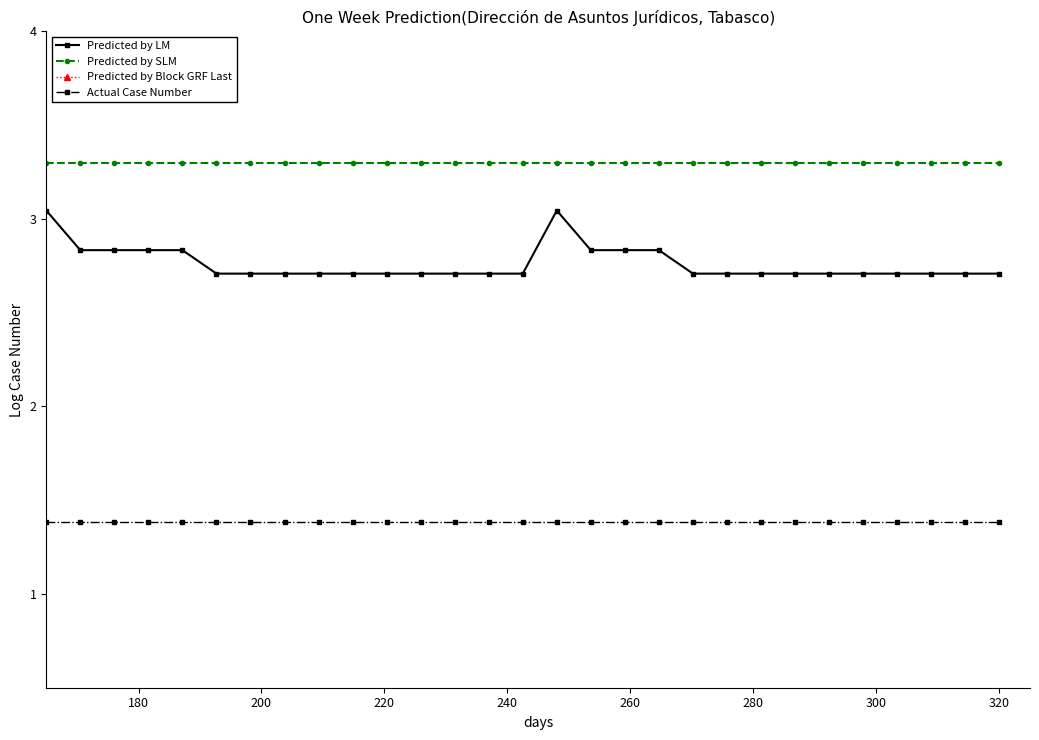

What is the value of the Predicted by LM point at the 21st from the left?

2.7